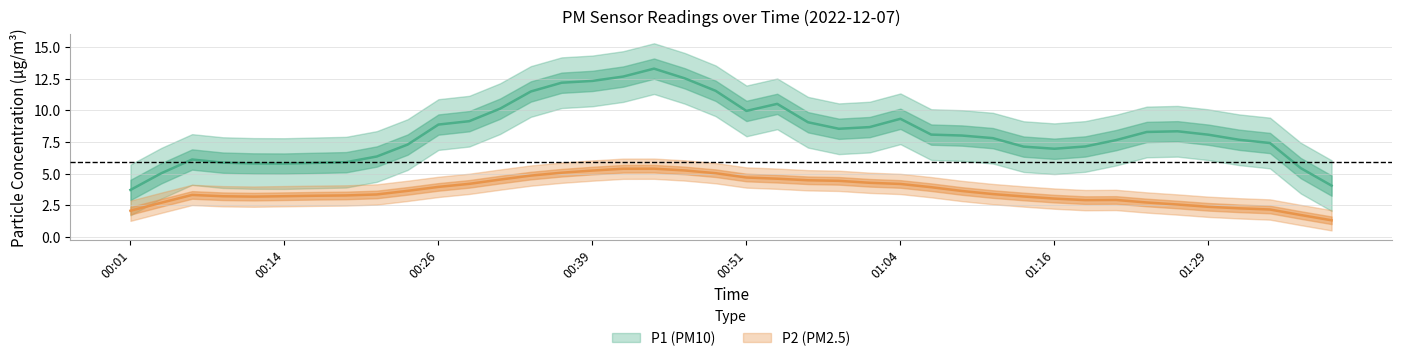

What is the sum of all P1 values?

338.1